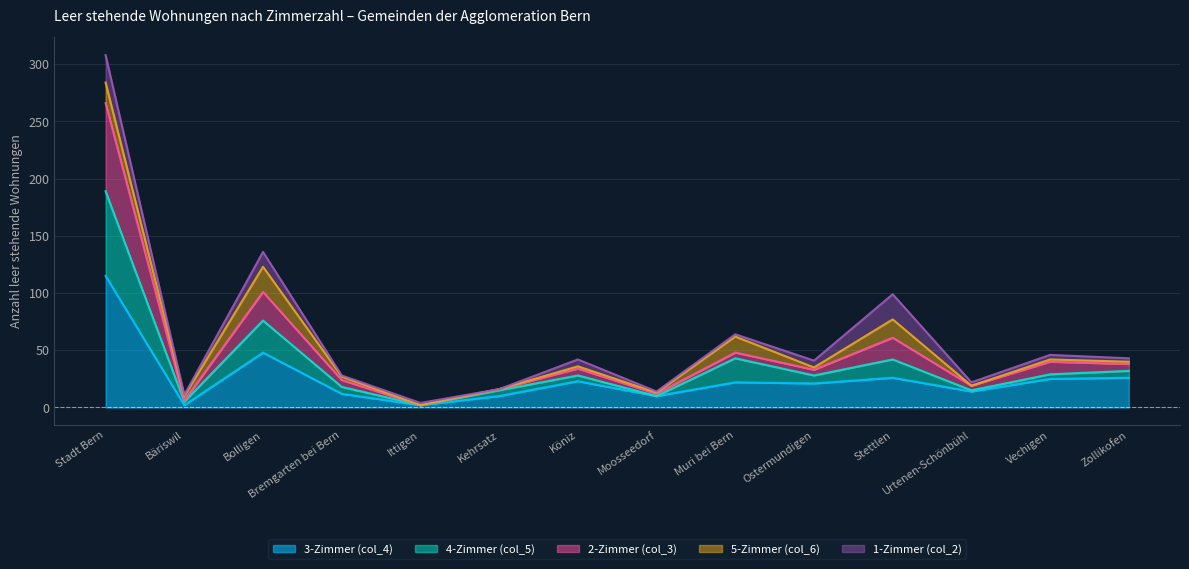

At which label does 2-Zimmer (col_3) reach its peak?

Stadt Bern